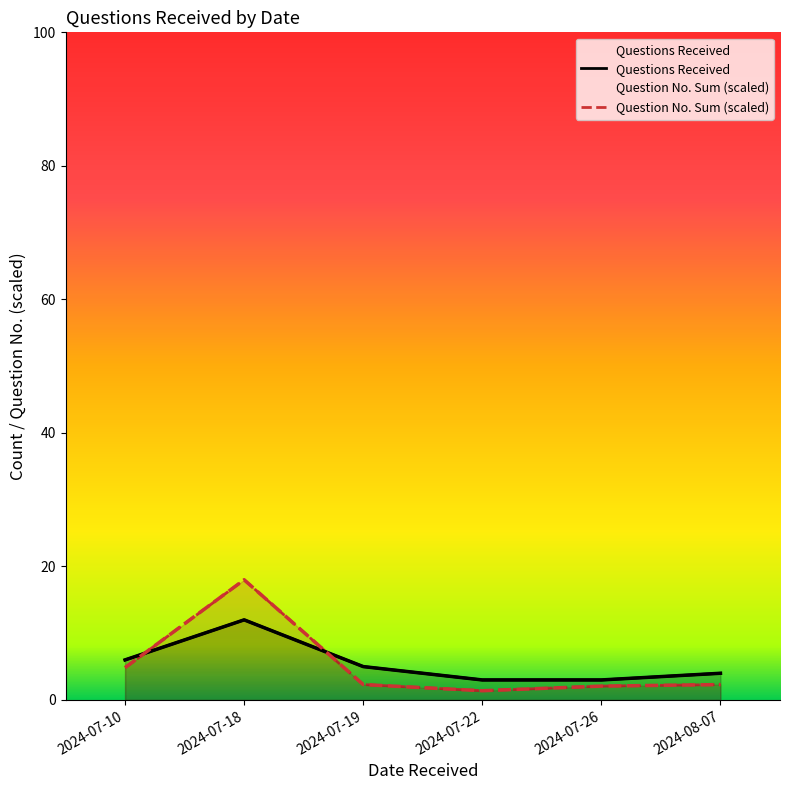

At how many categories does at least one series exceed 9?

1